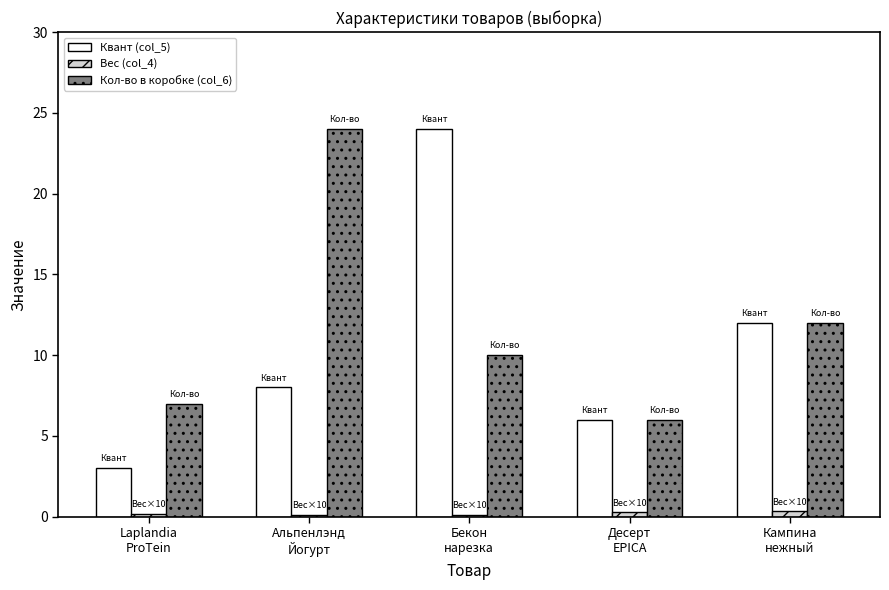

At how many categories does at least one series exceed 11?

3